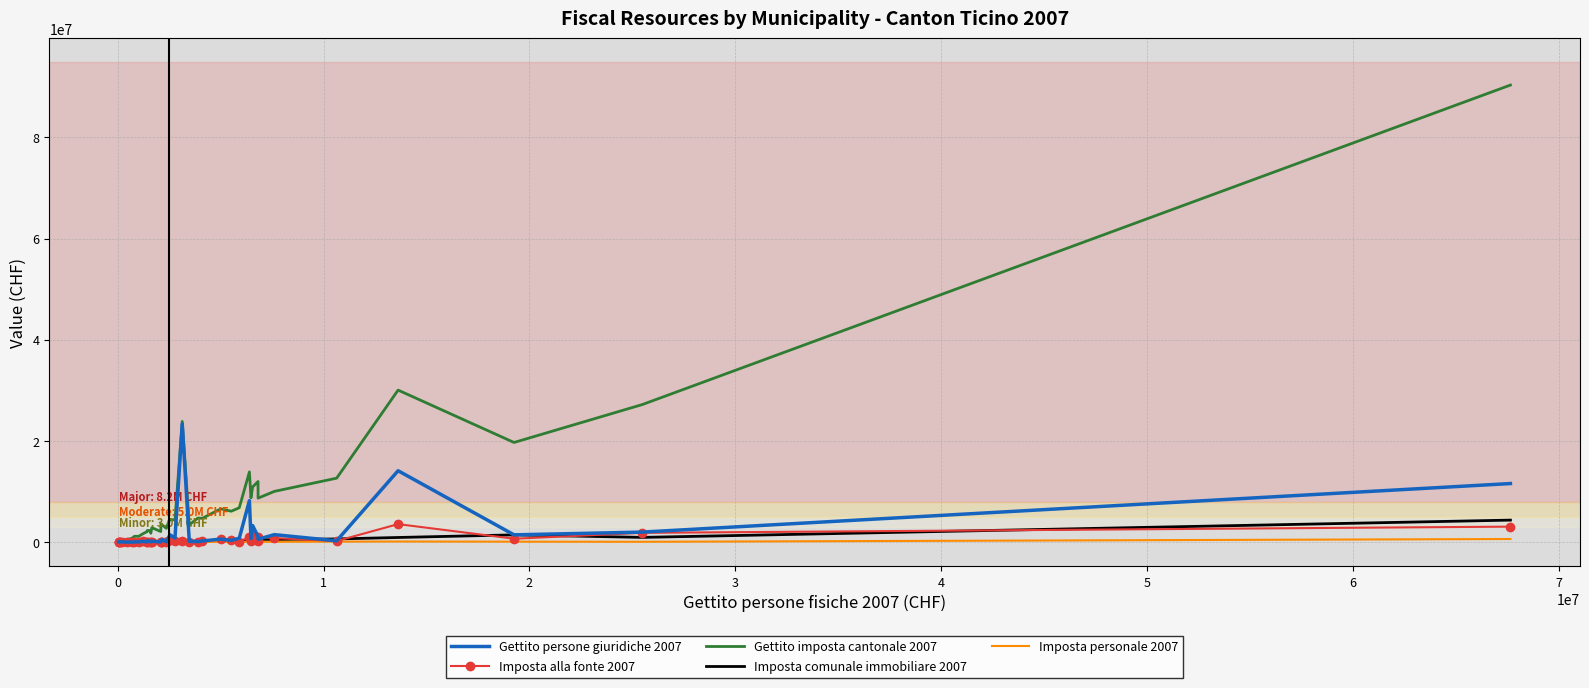

Which series has the largest total across all categories?

Gettito imposta cantonale 2007